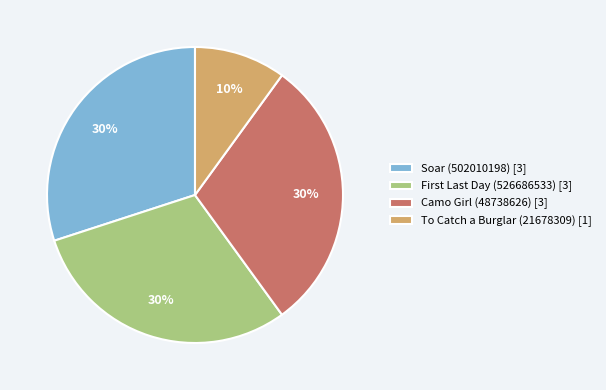

To the nearest percent, what is the average slice percentage?

25%